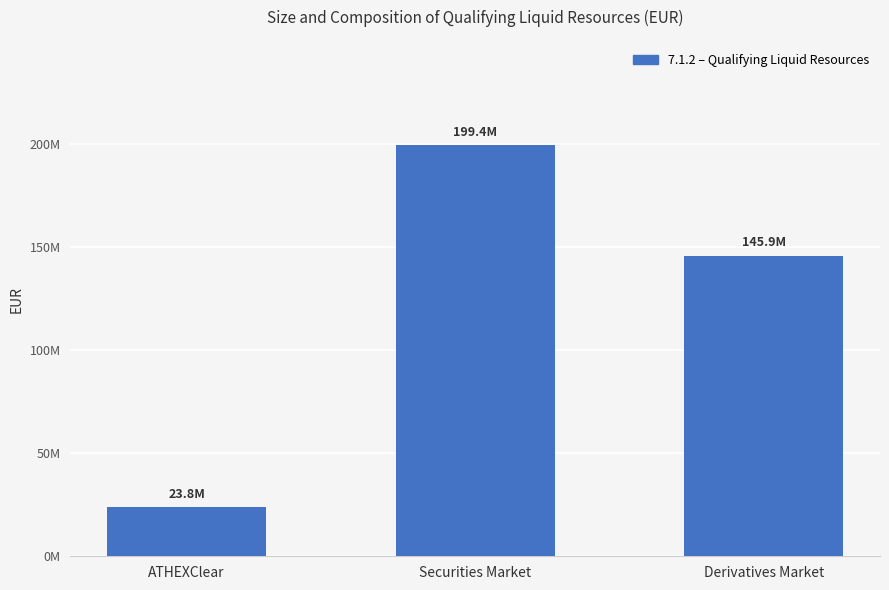

What is the difference between the maximum and minimum values?

175615169.5